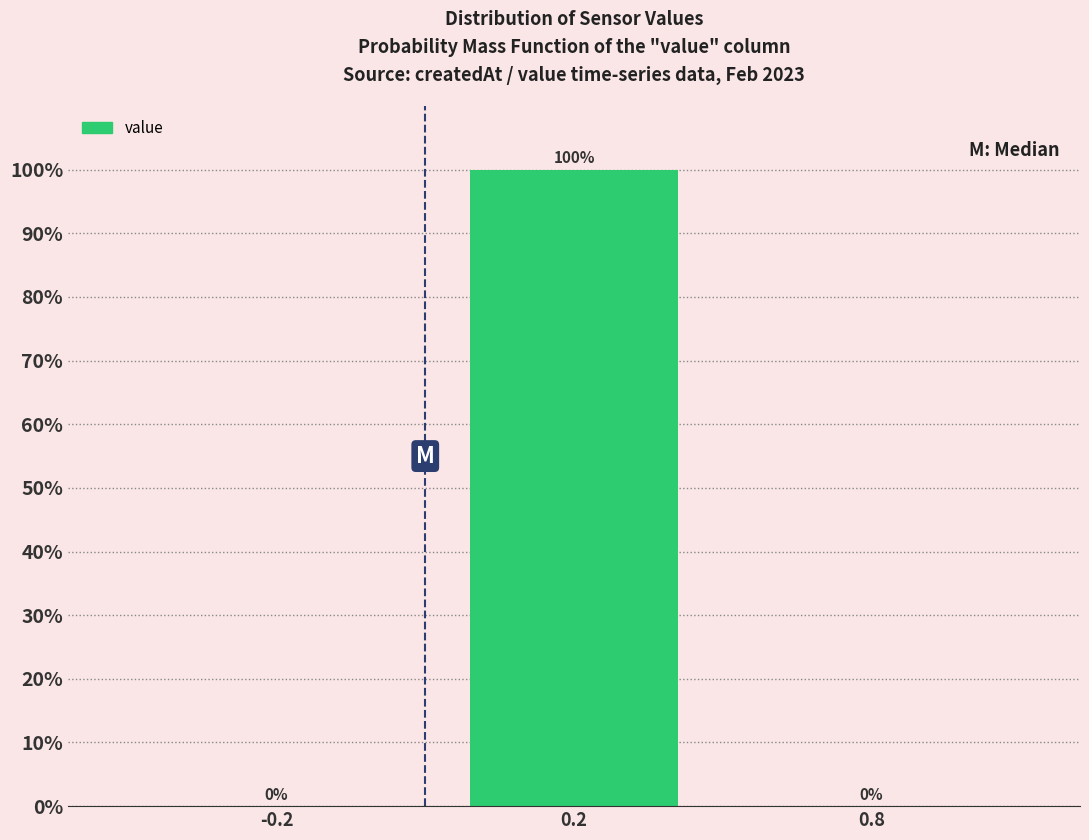

Reading left to right, transcribe all the data shown in this chart.

-0.2=0	0.2=100	0.8=0